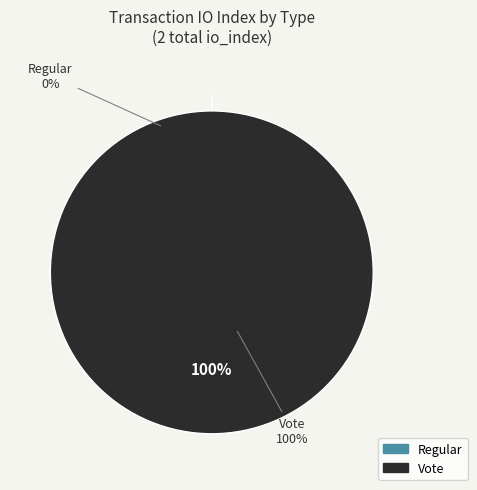

Rank the categories by value from lowest to highest.

Regular, Vote